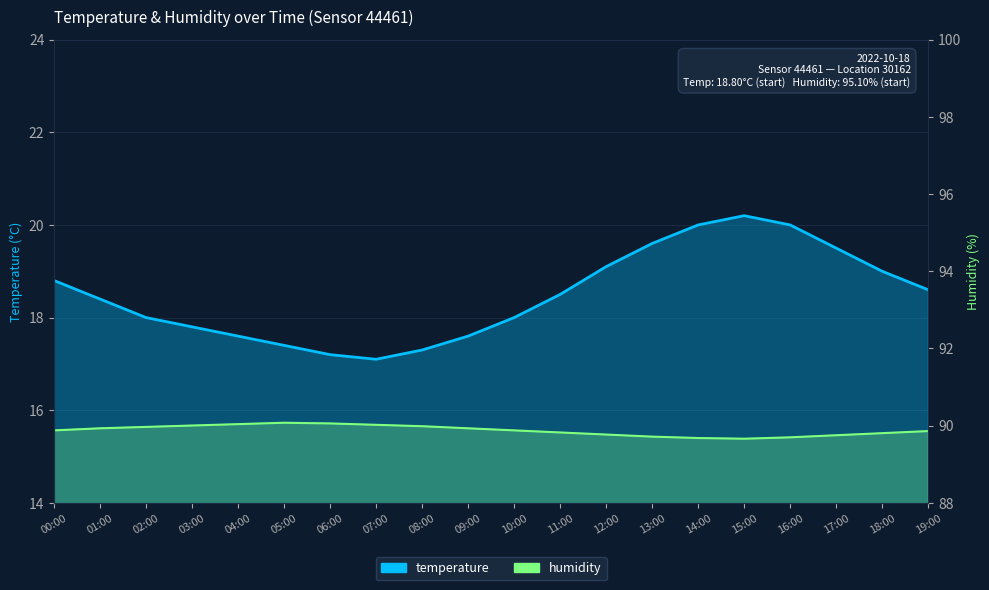

Which category has the lowest value across all series?

15:00